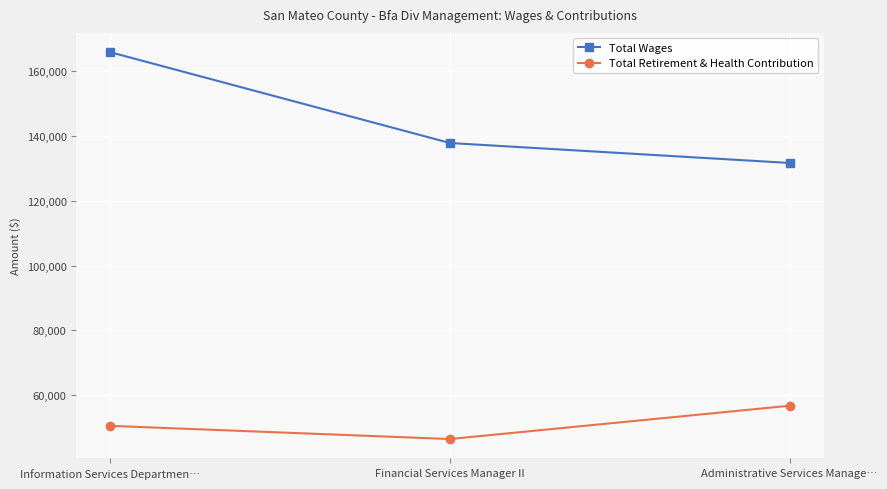

What is the total value across all series at Administrative Services Manage…?

188404